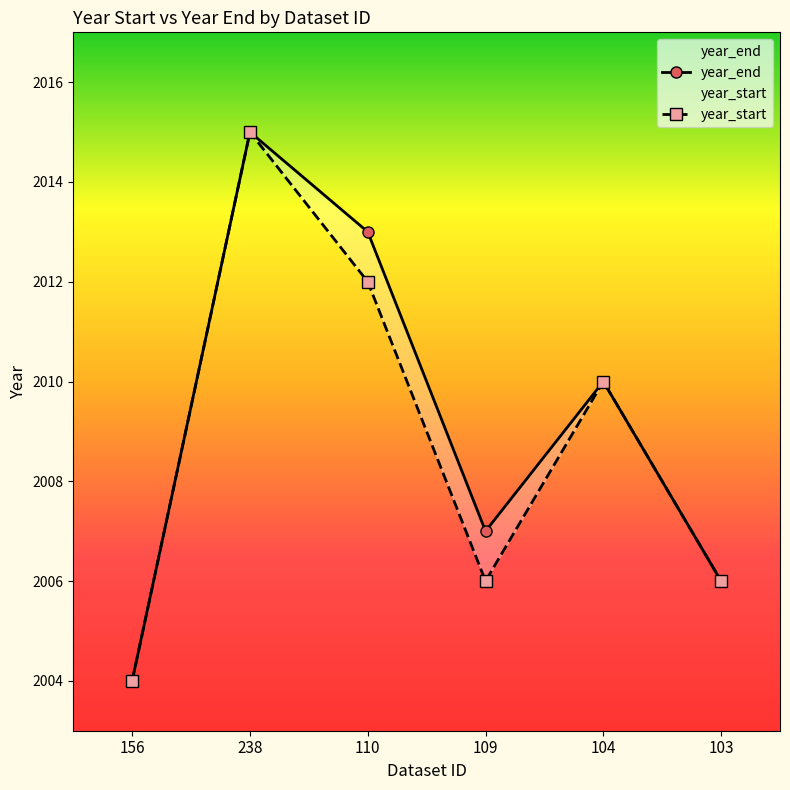

At which label is year_start closest to 2009?

104